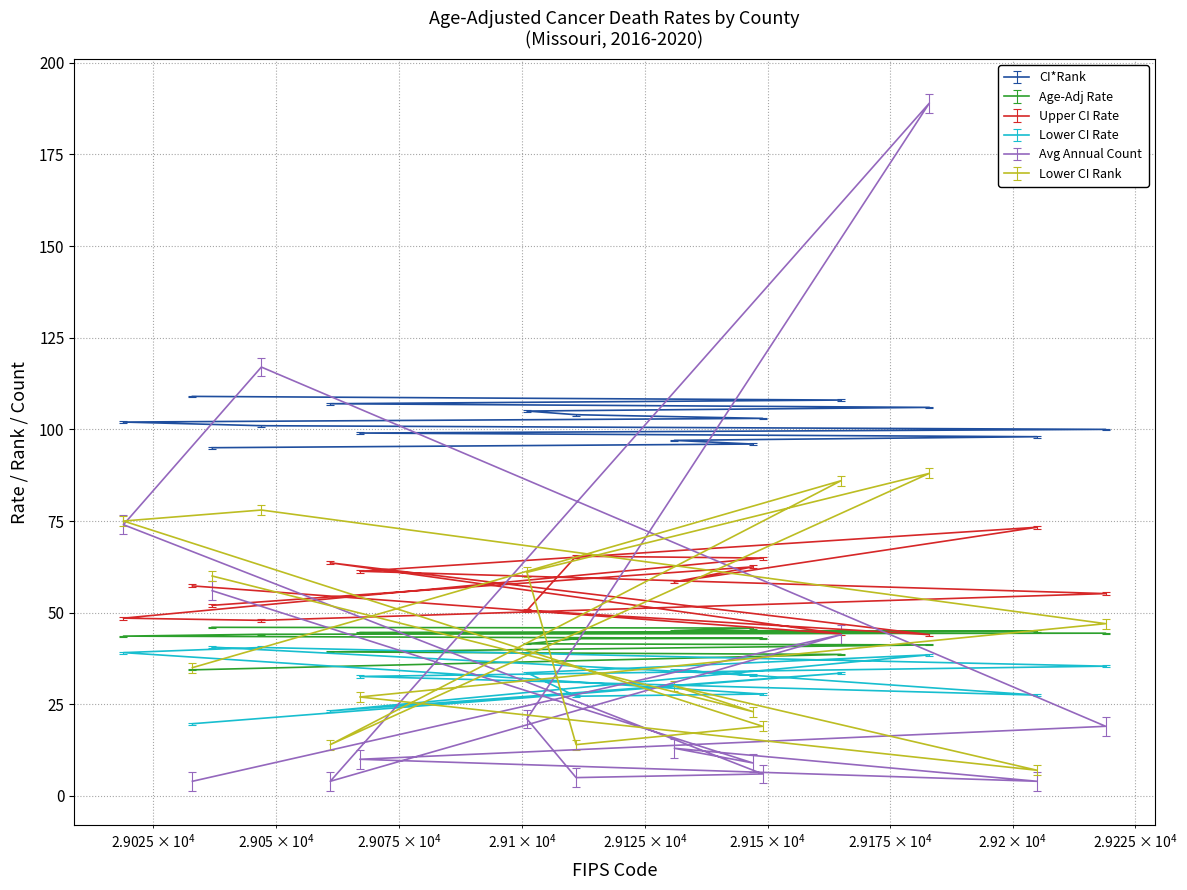

What is the minimum value for Age-Adj Rate?

34.4